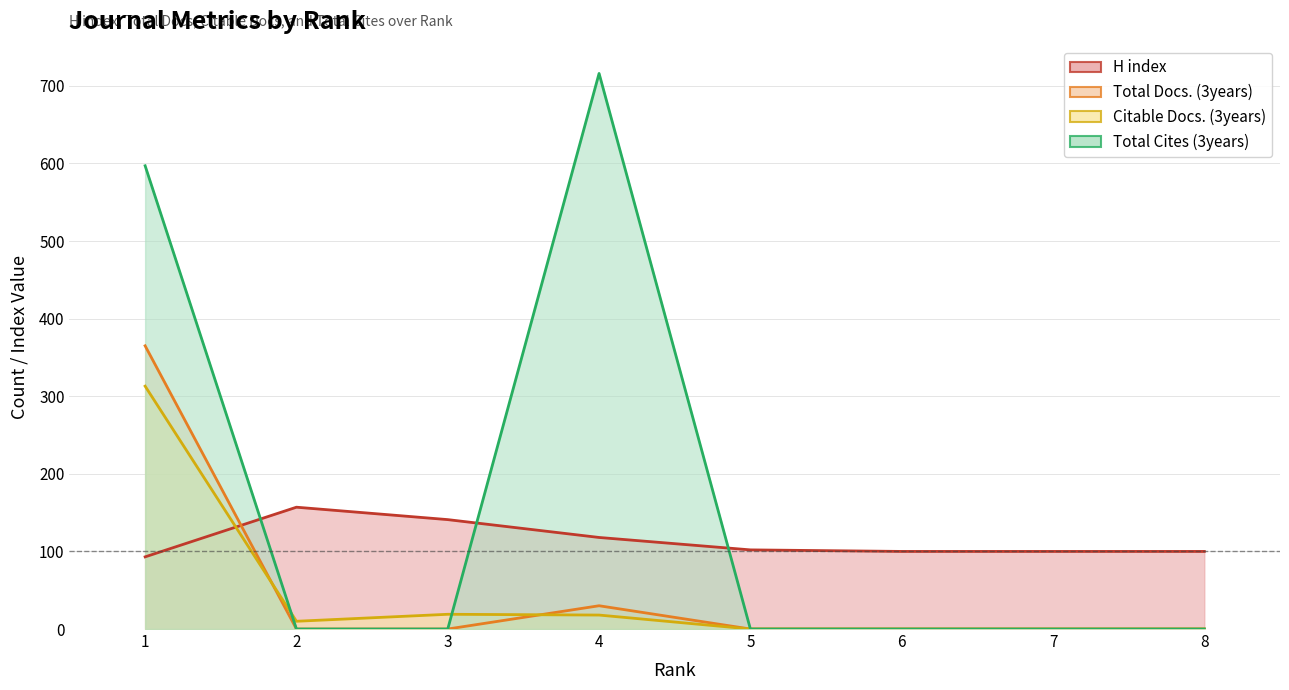

Is it true that Total Docs. (3years) equals -248 at 8?

False